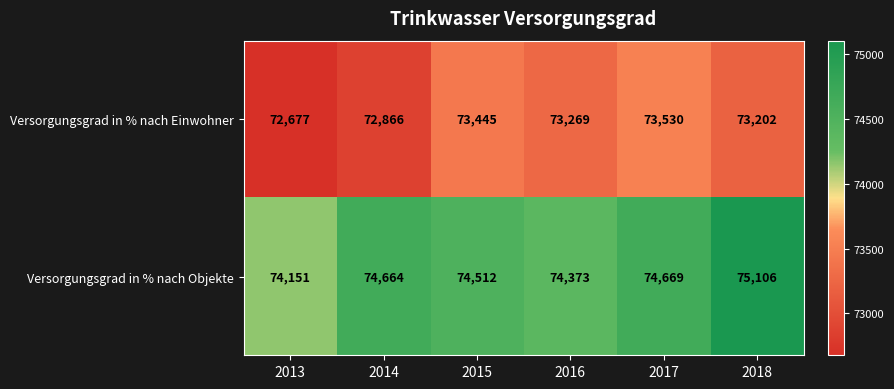

Count the number of data series in this chart.

2